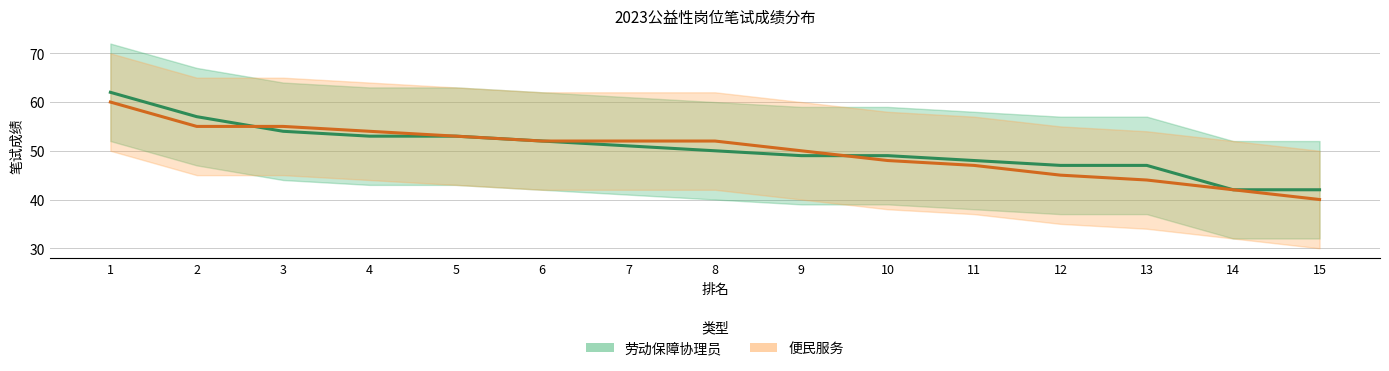

List the series in order of their overall mean, lowest first.

便民服务笔试成绩, 劳动保障协理员笔试成绩